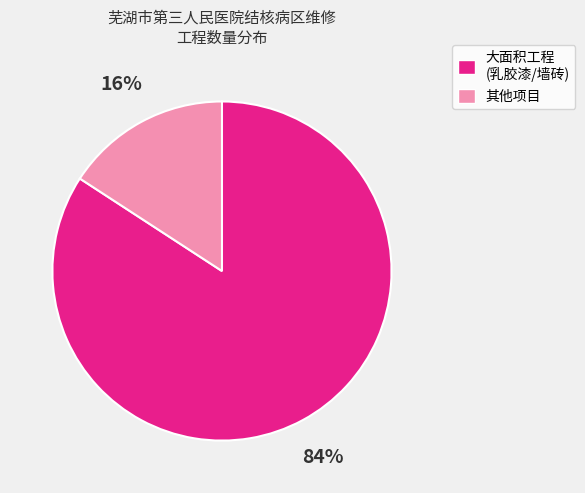

Is there any slice that represents more than half of the pie?

Yes